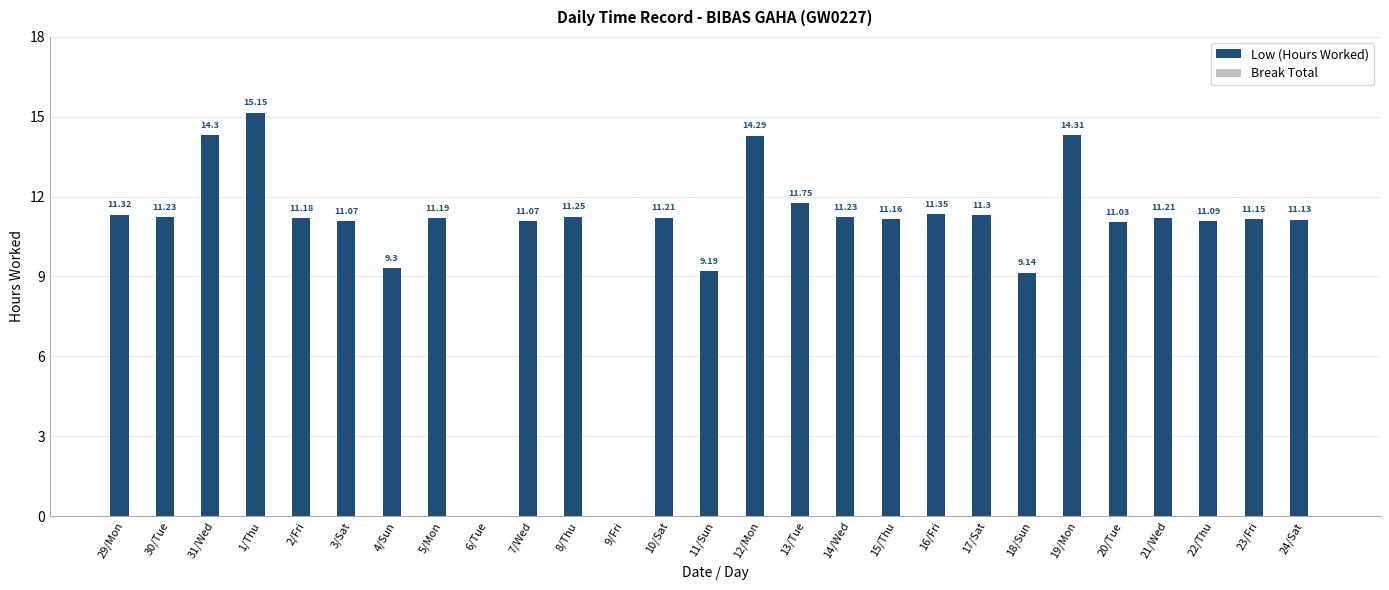

What is the change in value from 3/Sat to 23/Fri?

+0.1